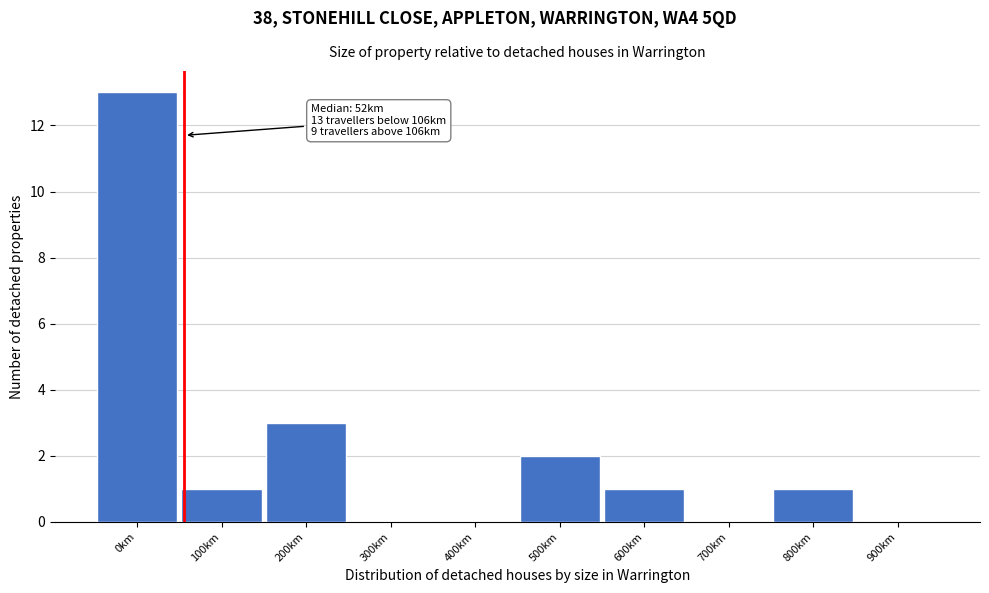

Reading left to right, what are all the values shown in this chart?

0km=13	100km=1	200km=3	300km=0	400km=0	500km=2	600km=1	700km=0	800km=1	900km=0